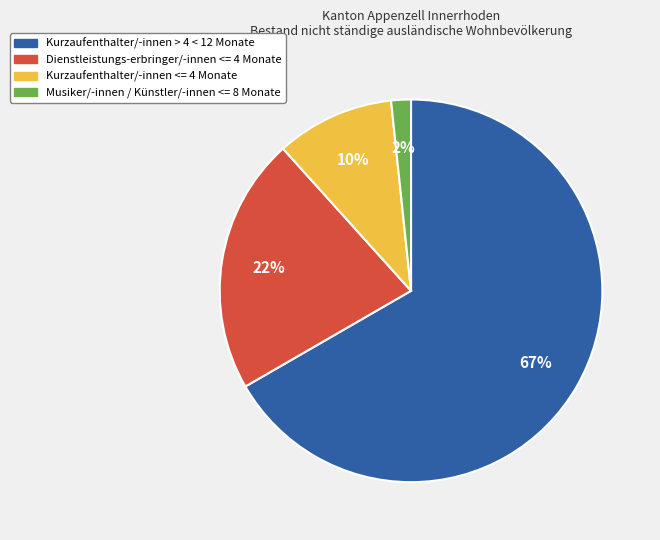

Is the sum of Kurzaufenthalter/-innen <= 4 Monate and Kurzaufenthalter/-innen > 4 < 12 Monate greater than half?

Yes